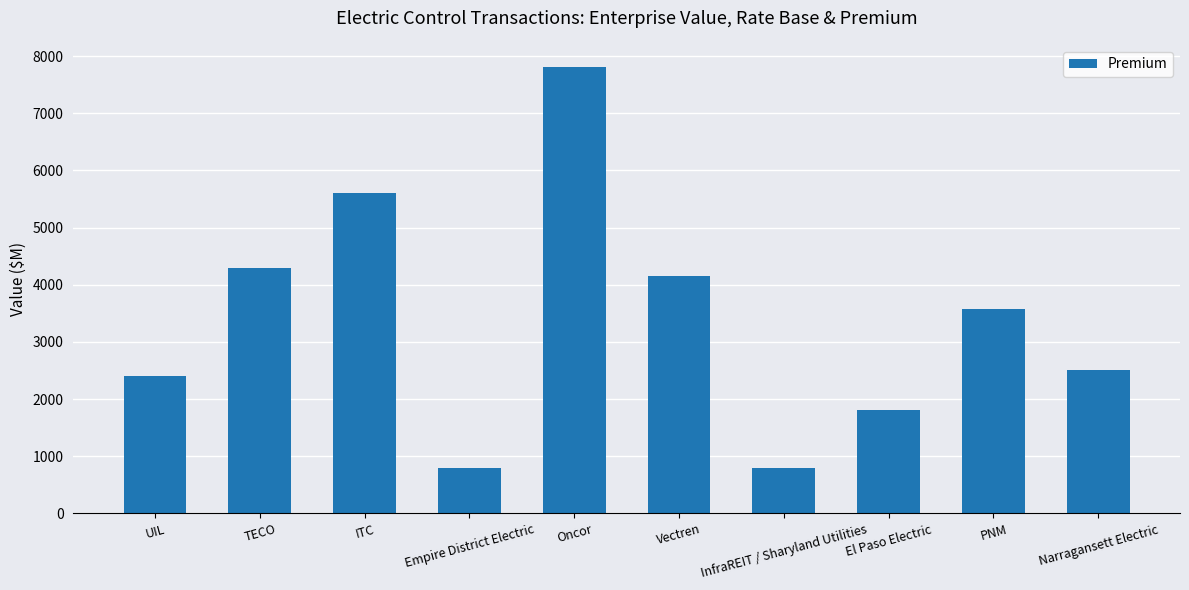

Which has a higher value, El Paso Electric or ITC?

ITC